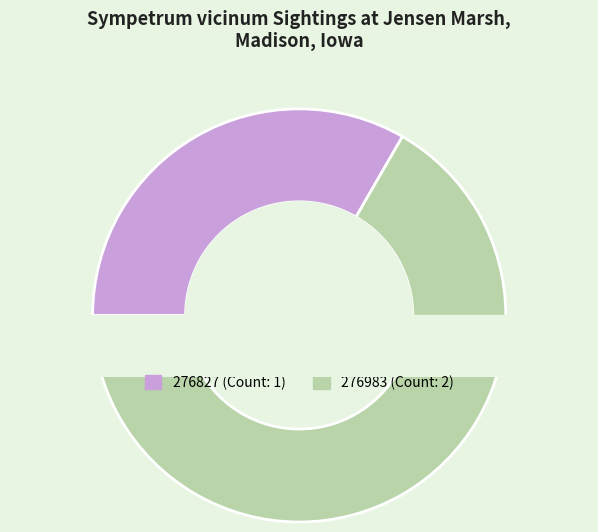

To the nearest percent, what is the difference between the 276827 and 276983 slice percentages?

33%